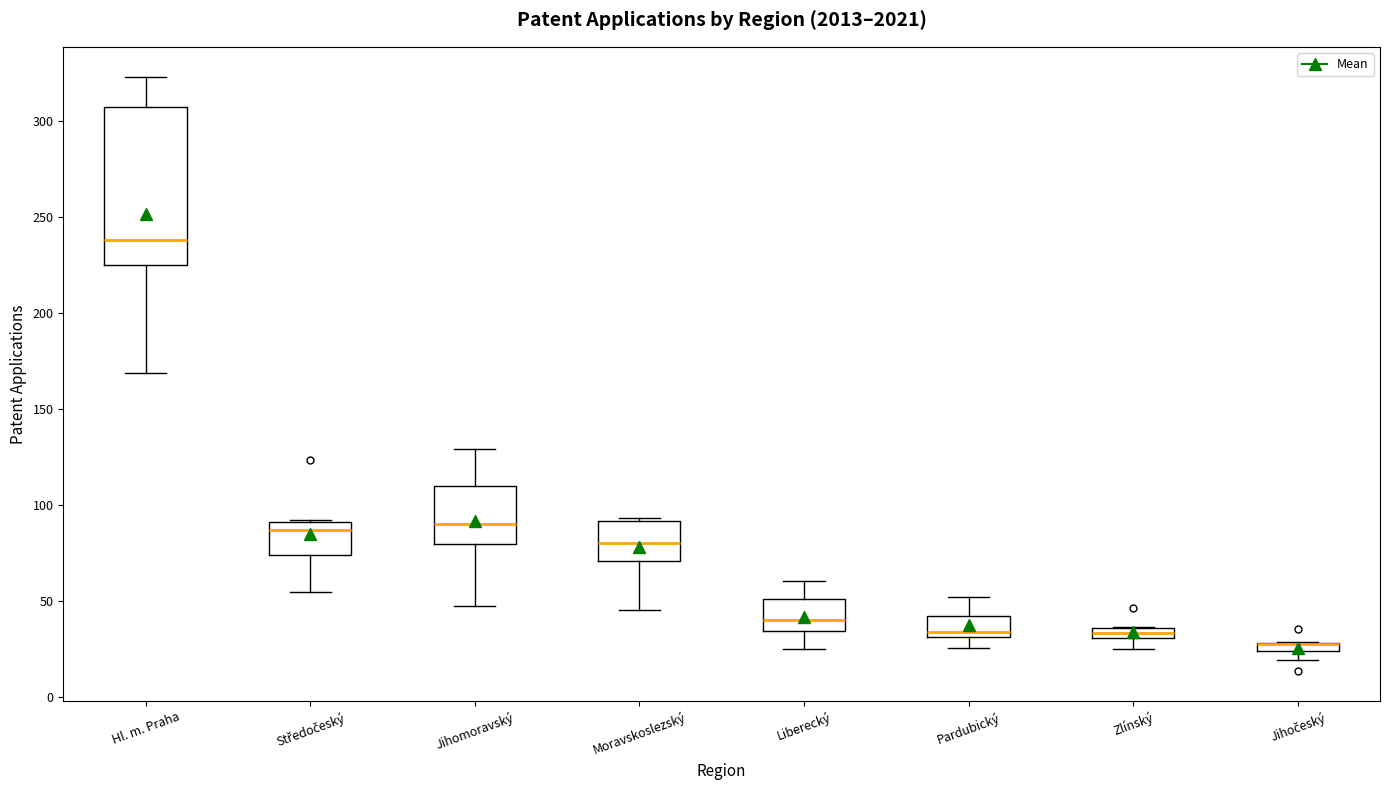

Comparing the boxes themselves (not the whiskers), which one is the tallest?

Hl. m. Praha